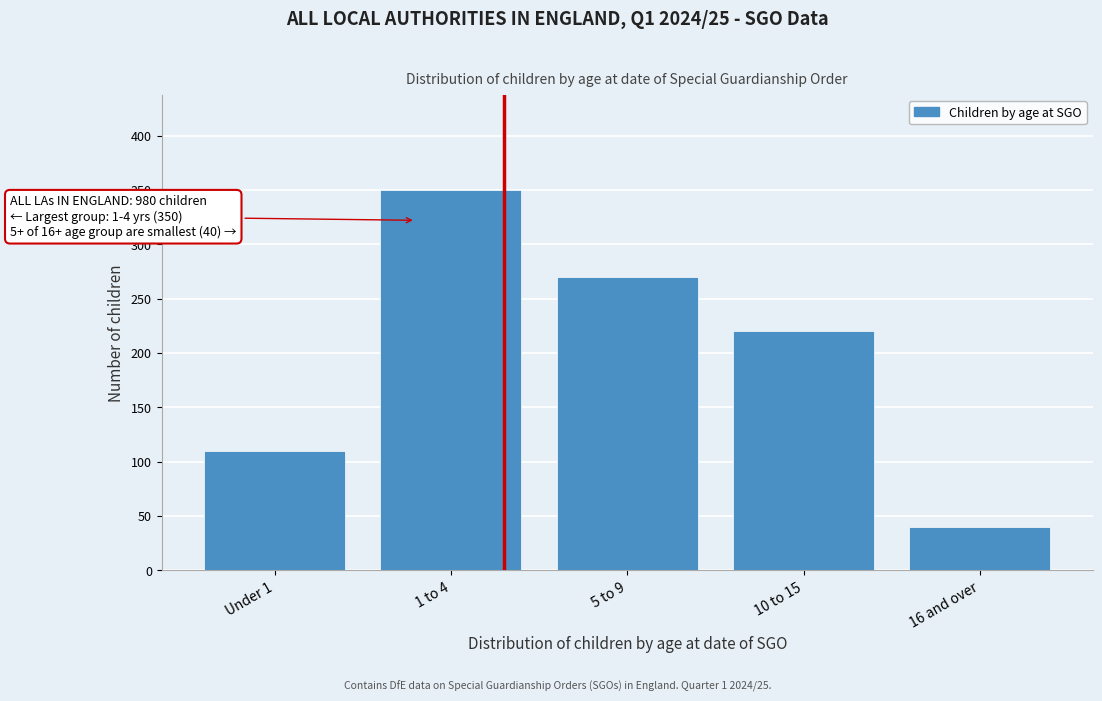

Reading left to right, list all the values displayed in this chart.

110	350	270	220	40